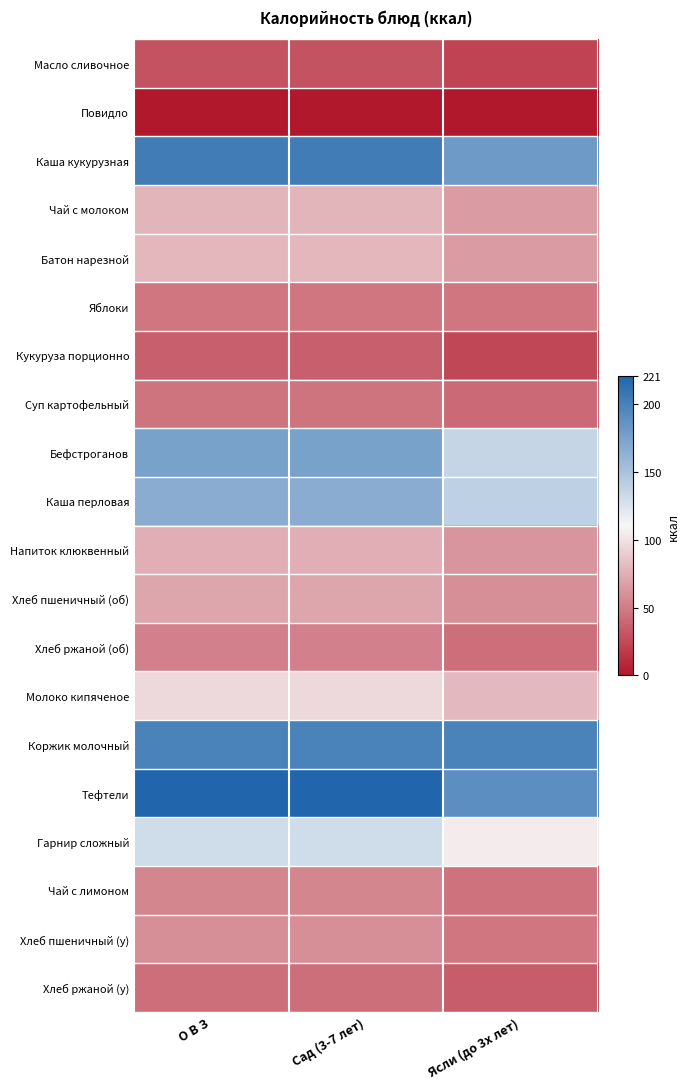

What is the total value across all series at Сад (3-7 лет)?

1862.5